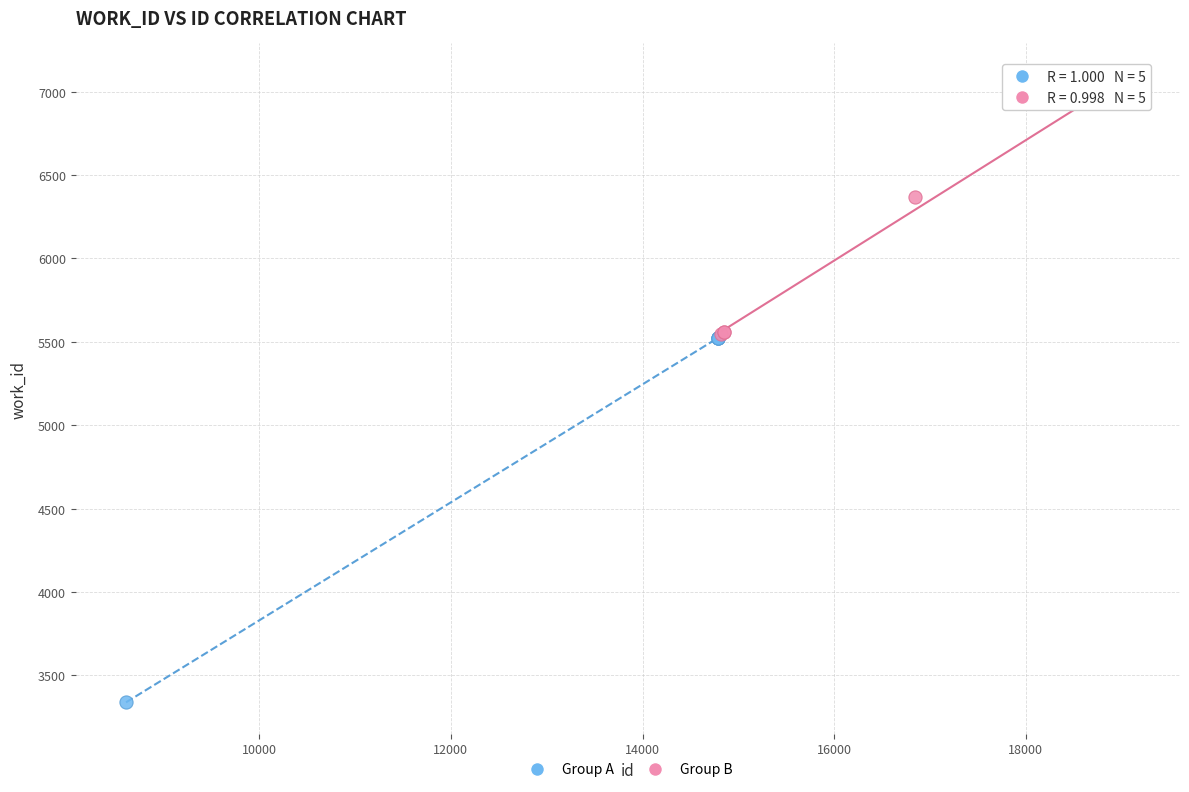

Which series contains the lowest Y value?

Group A